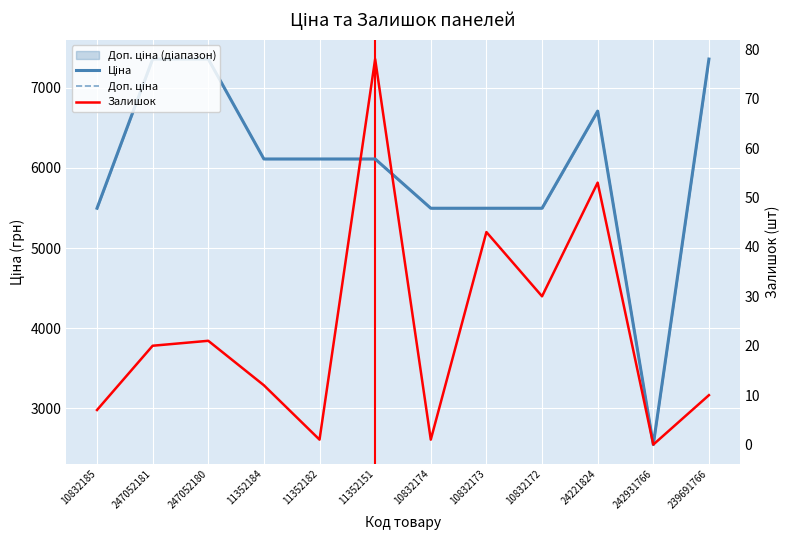

Is it true that Залишок equals 78.0 at 11352151?

True